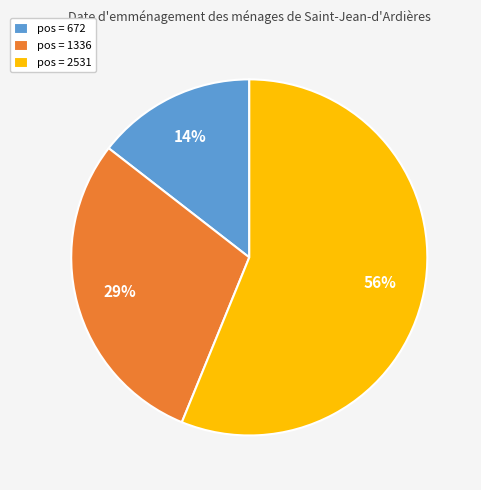

To the nearest percent, what is the difference between the largest and smallest slice percentages?

42%